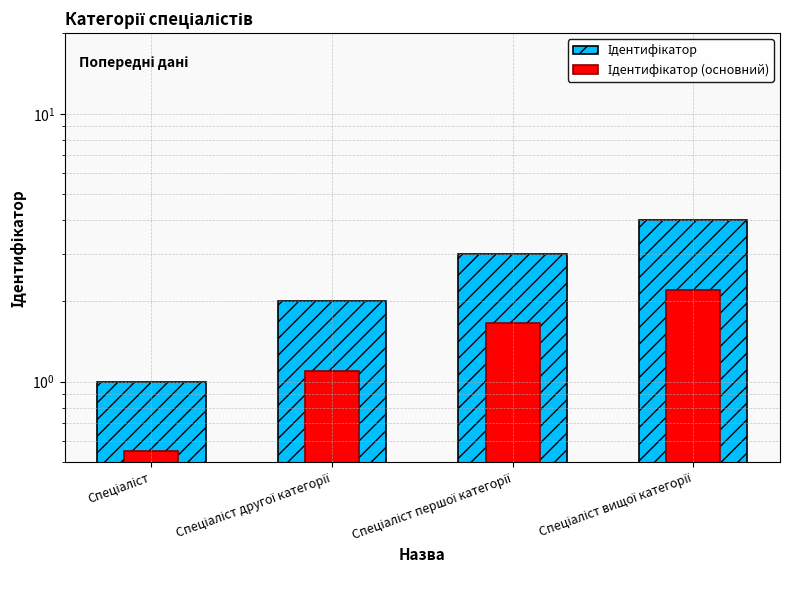

List the series in order of their peak value, highest first.

Ідентифікатор, Ідентифікатор (основний)